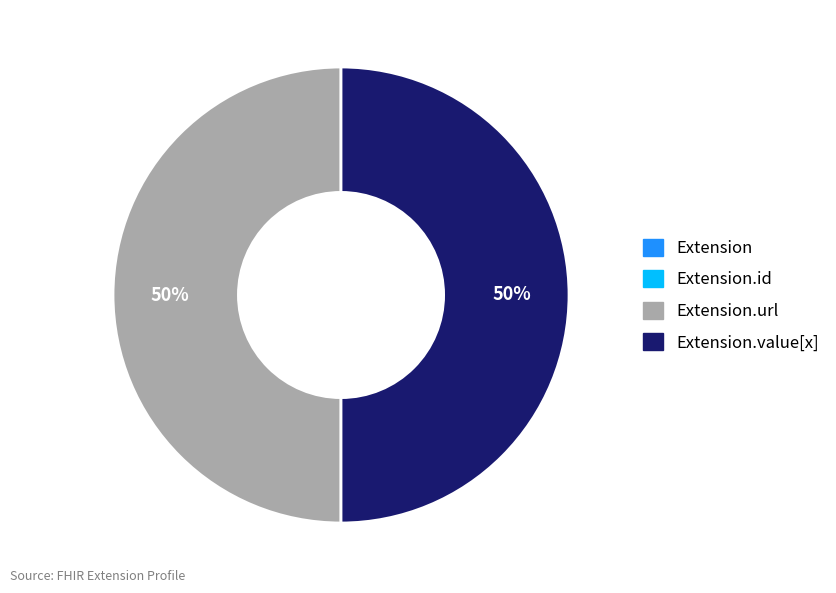

To the nearest percent, what is the difference between the largest and smallest slice percentages?

50%